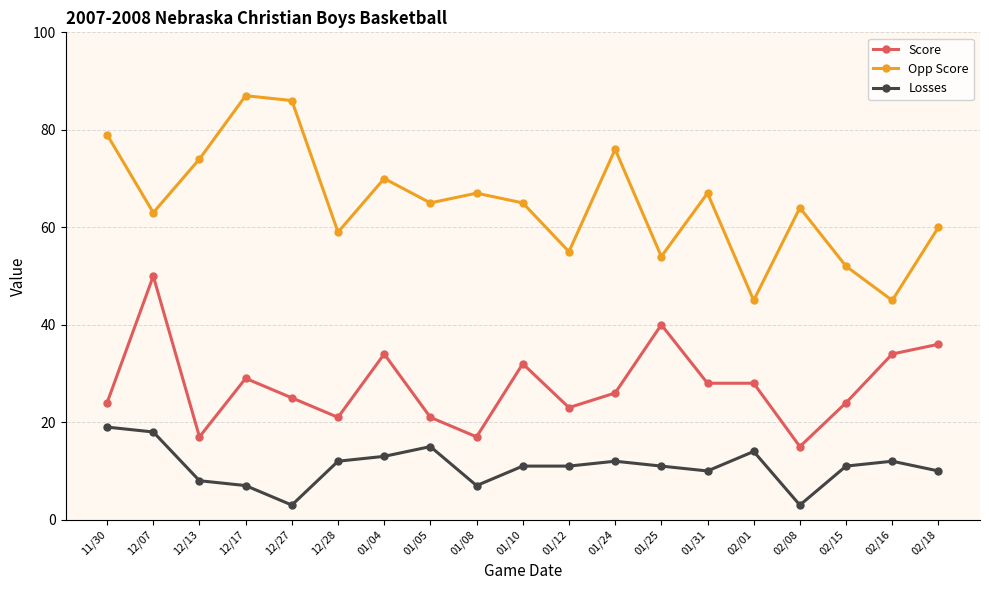

What is the difference between the maximum and minimum values in the Losses series?

16